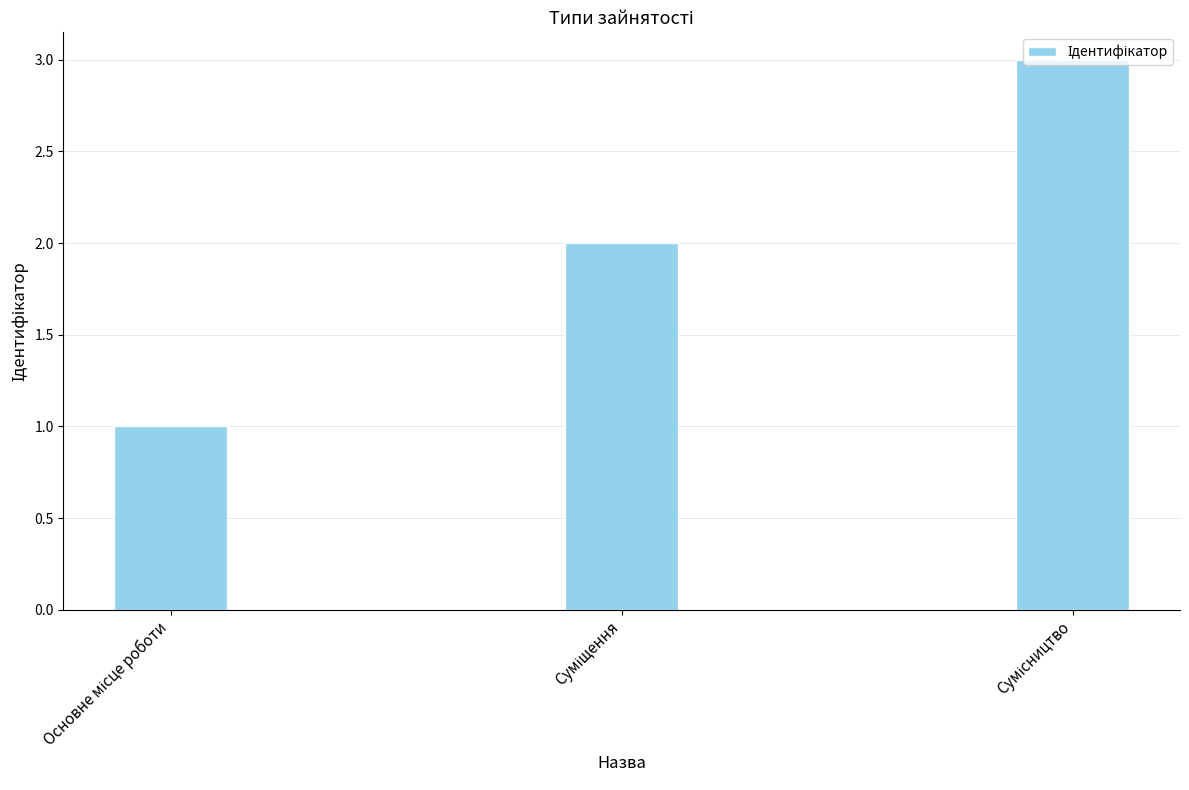

What is the greatest value displayed?

3